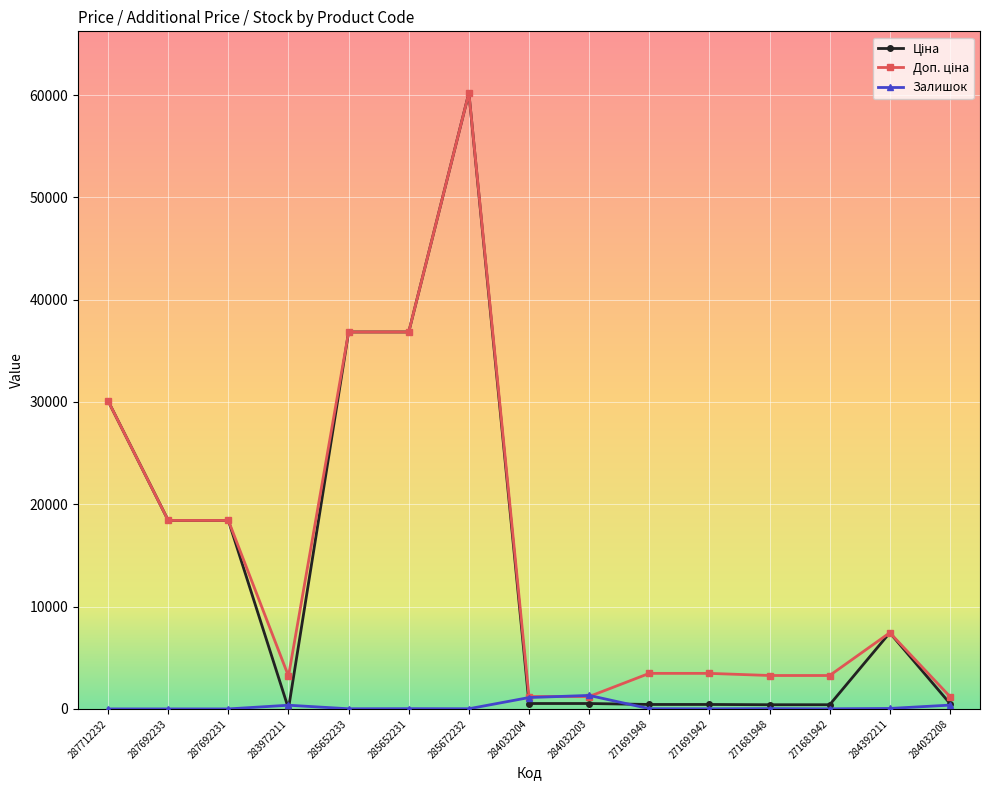

True or false: Залишок has more than 0 interior local peaks.

True